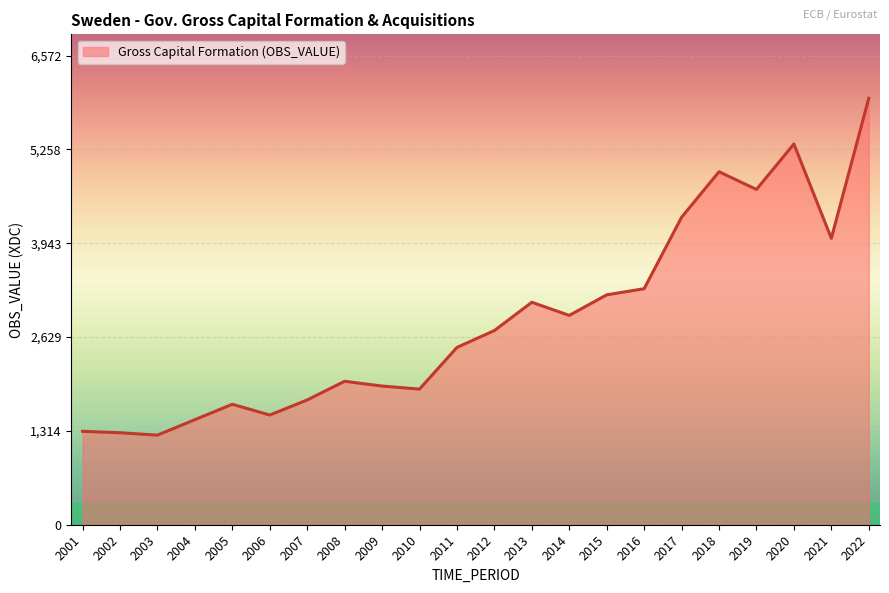

What is the ratio of the value at 2004 to the value at 2015?

0.5